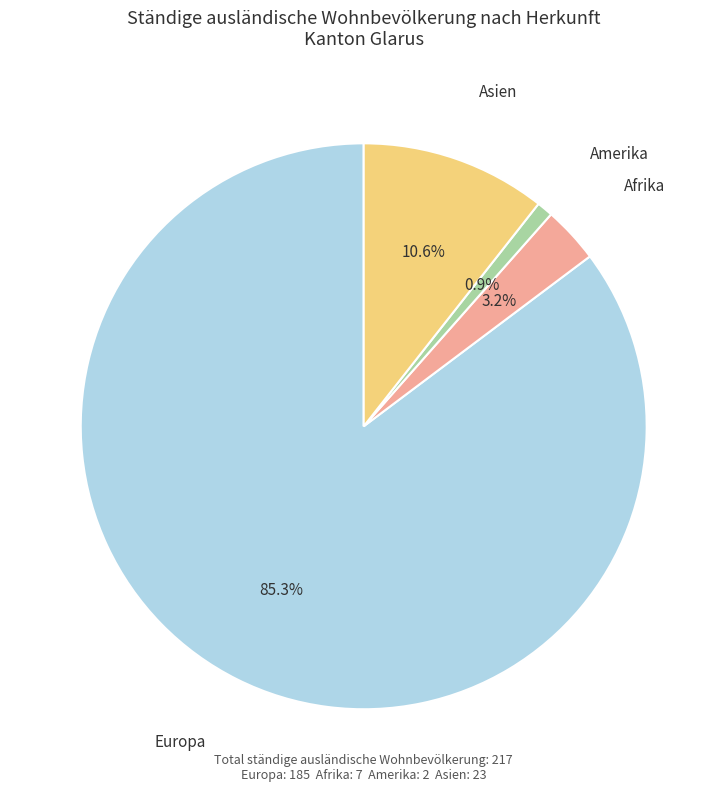

Count the number of slices in the pie.

4